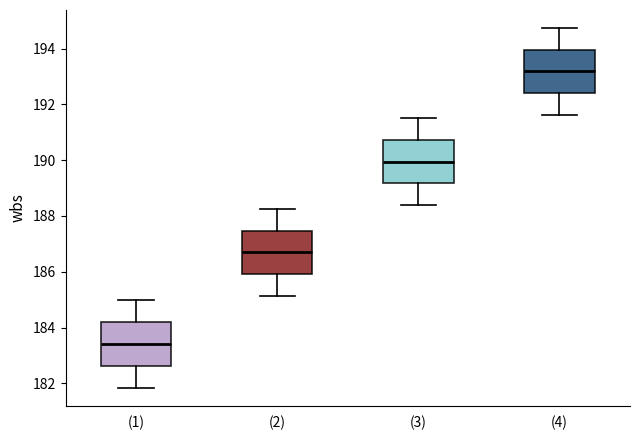

Where is the lower edge of the box for (2) on the y-axis? The values are not printed on the chart, so give them approximately, as read against the axis.

186.0